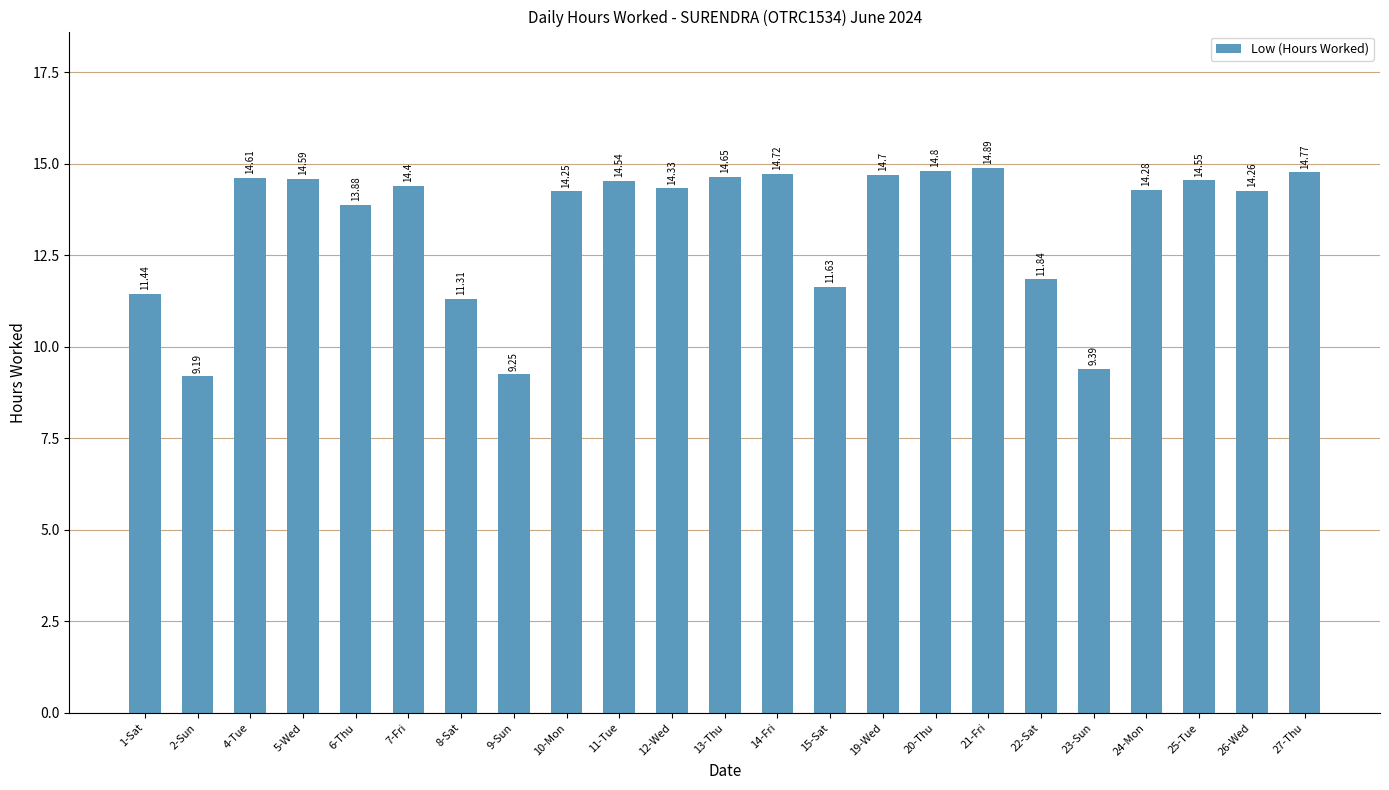

What is the change in value from 11-Tue to 24-Mon?

-0.3